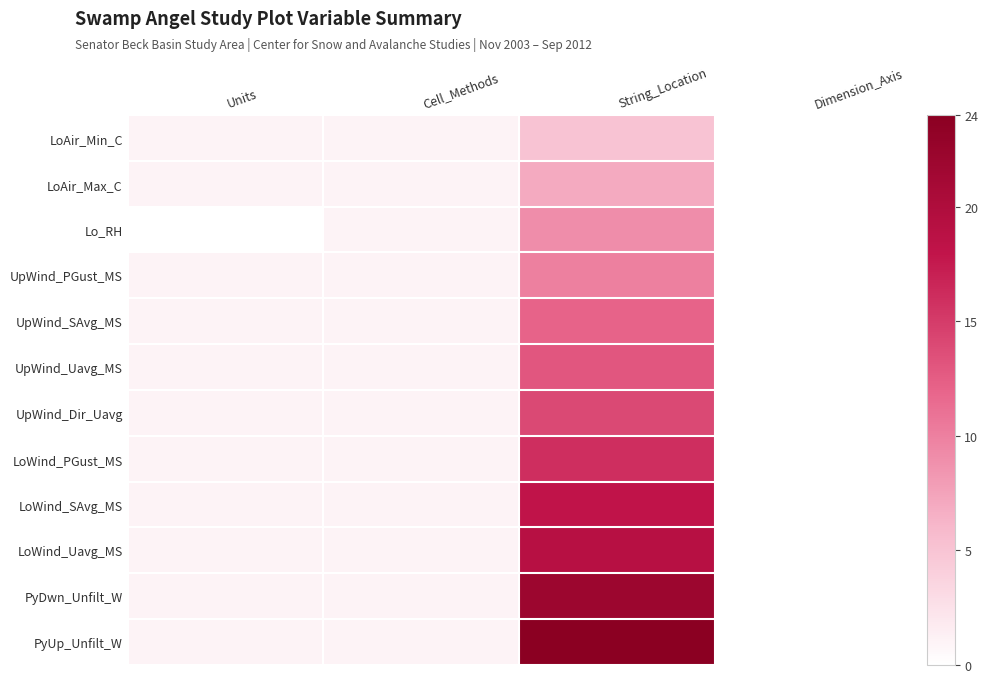

Rank the series by their maximum value, from highest to lowest.

PyUp_Unfilt_W, PyDwn_Unfilt_W, LoWind_Uavg_MS, LoWind_SAvg_MS, LoWind_PGust_MS, UpWind_Dir_Uavg, UpWind_Uavg_MS, UpWind_SAvg_MS, UpWind_PGust_MS, Lo_RH, LoAir_Max_C, LoAir_Min_C